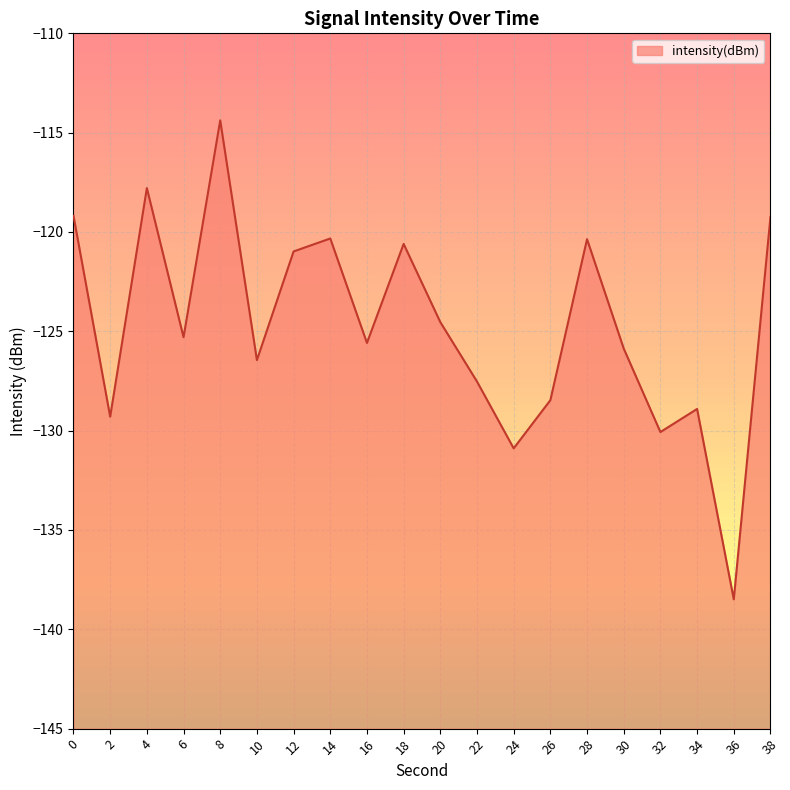

How many points are higher than both their immediate neighbors (excluding endpoints)?

6